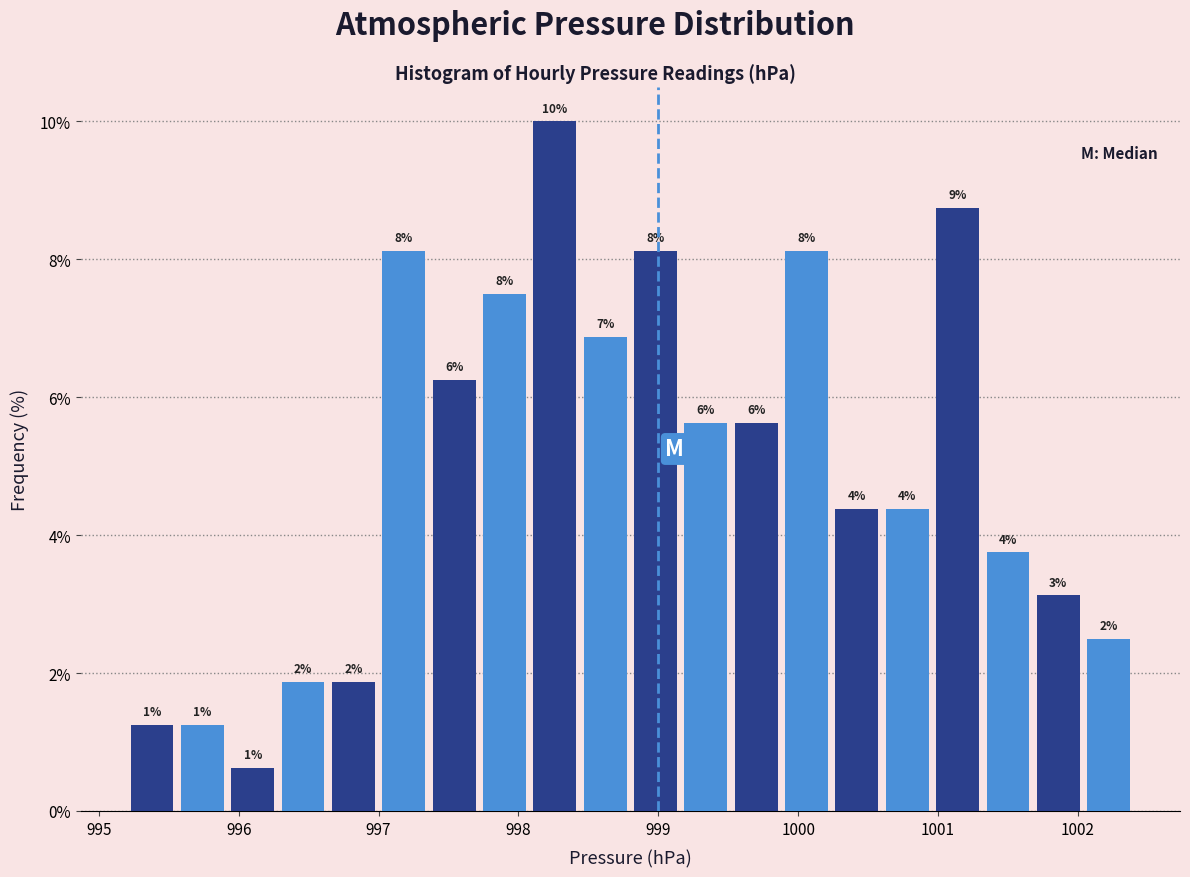

Read against the x-axis, roughly where is the centre of the tallest bar?

998.3